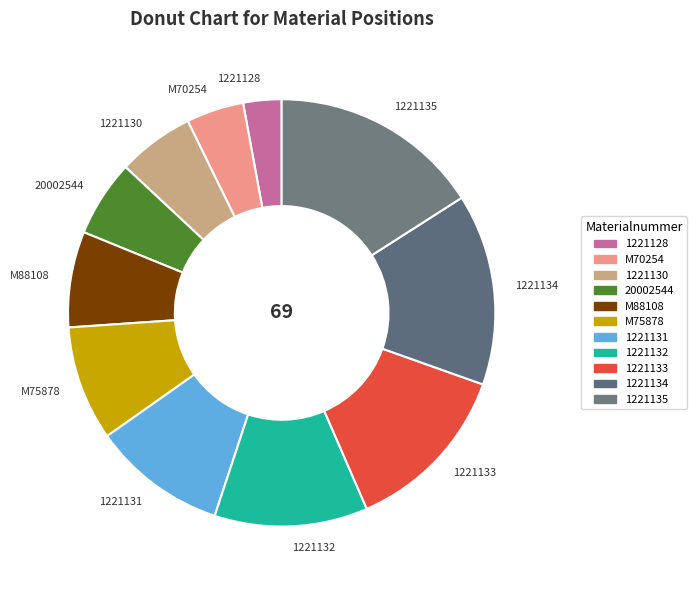

Which slice is the largest?

1221135